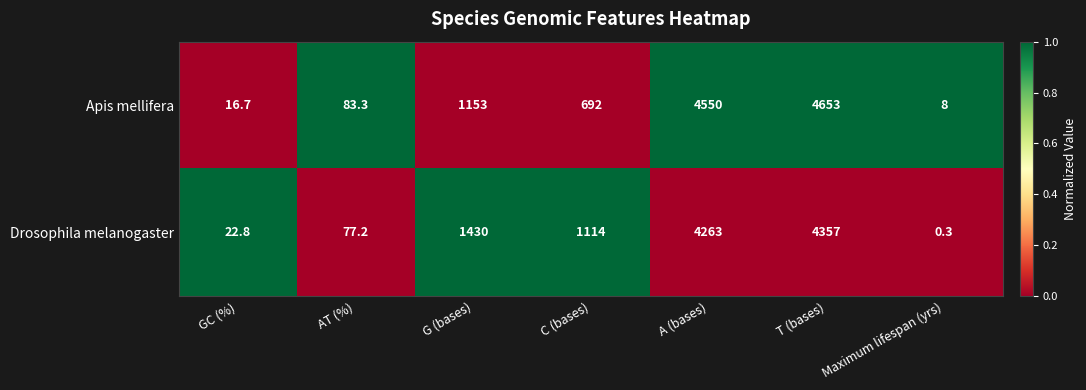

The Apis mellifera series shows 16.7 at GC (%). True or false?

True